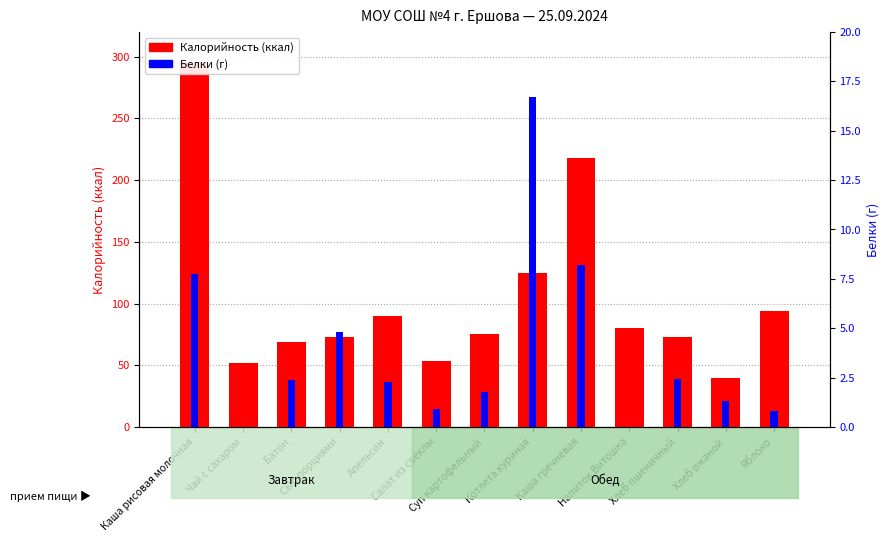

Is the value of Калорийность at Батон greater than the value of Белки (г) at Каша рисовая молочная?

Yes